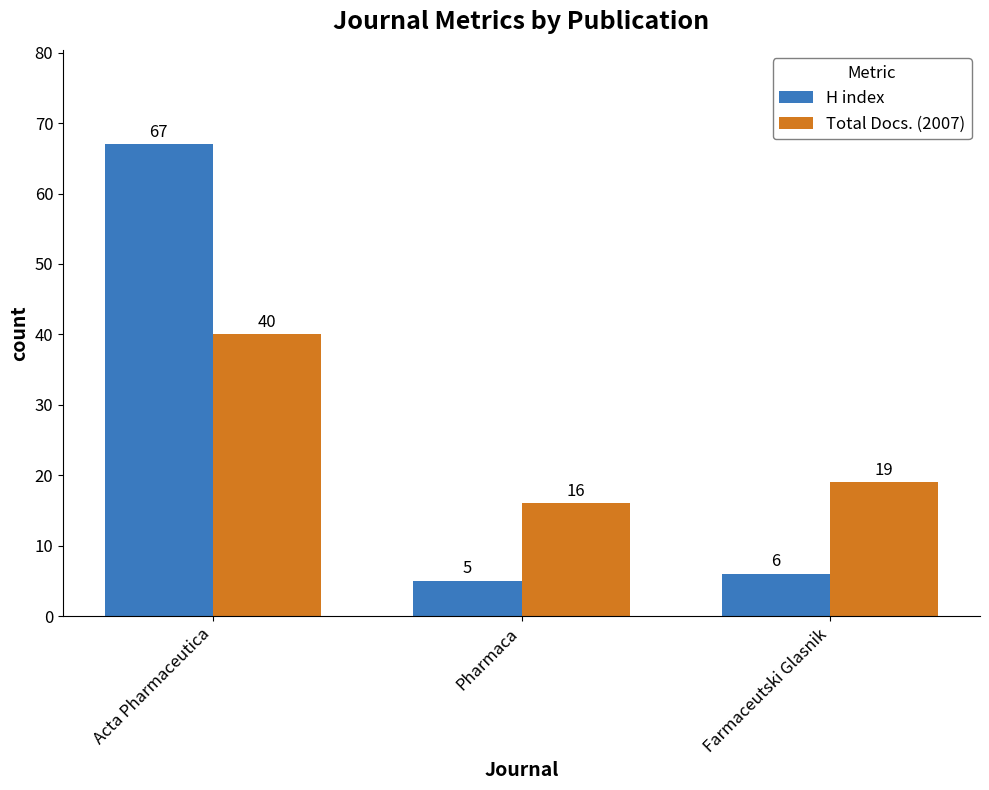

What is the spread (max minus min) of values at Acta Pharmaceutica?

27